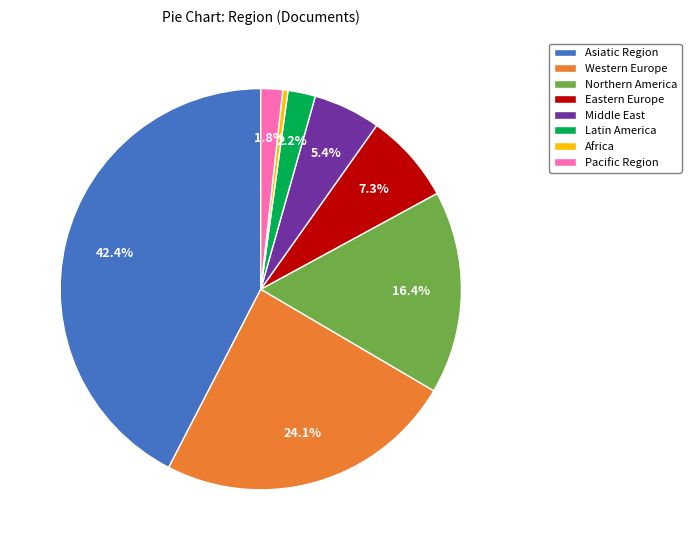

What is the smallest slice in the pie chart?

Africa